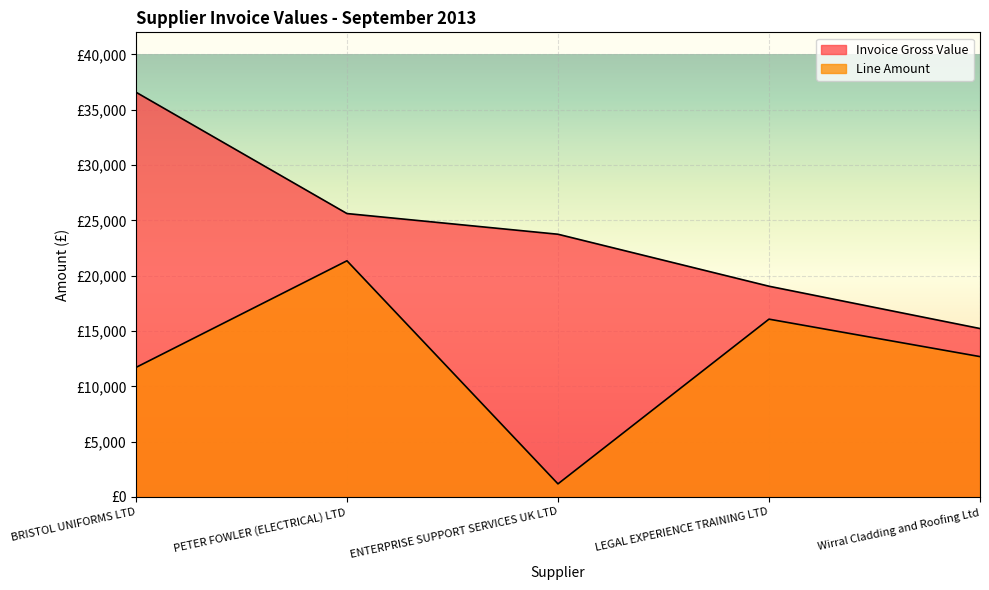

What is the label of the 4th point from the left?

LEGAL EXPERIENCE TRAINING LTD